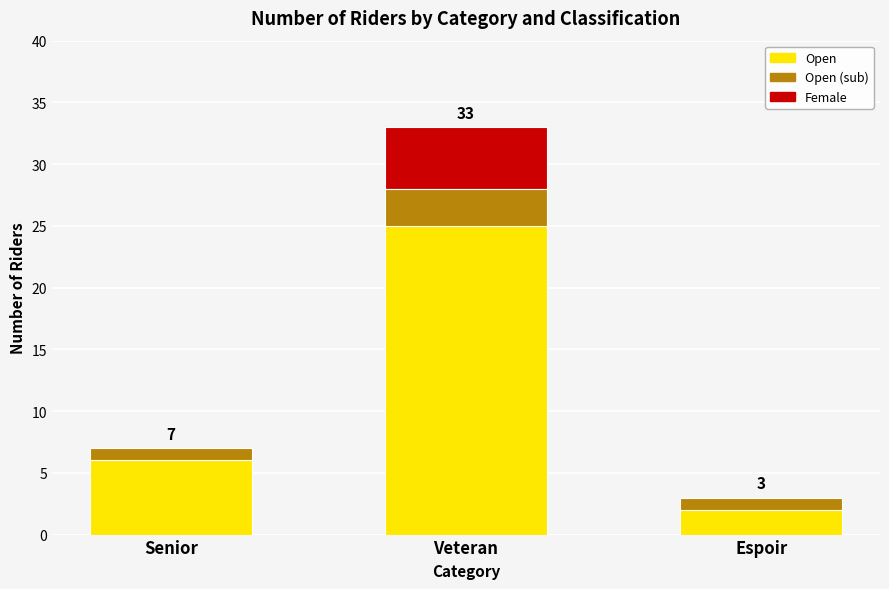

Between Veteran and Senior, which is larger?

Veteran